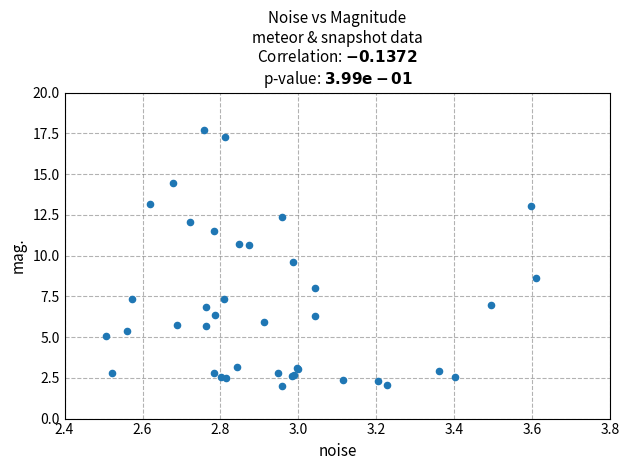

What Y value in the scatter plot is closest to 9?

8.6